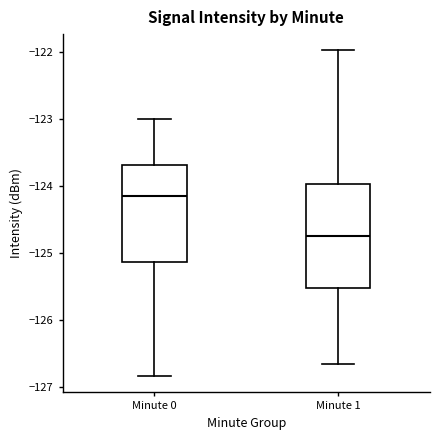

Where is the upper edge of the box for Minute 1 on the y-axis? The values are not printed on the chart, so give them approximately, as read against the axis.

-124.0